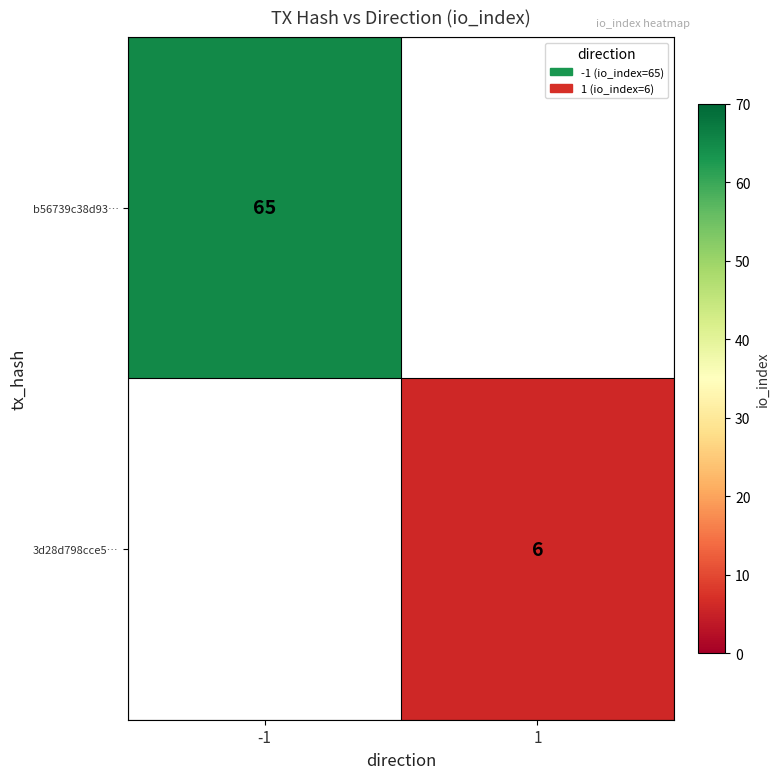

How many data points does each series have?

2